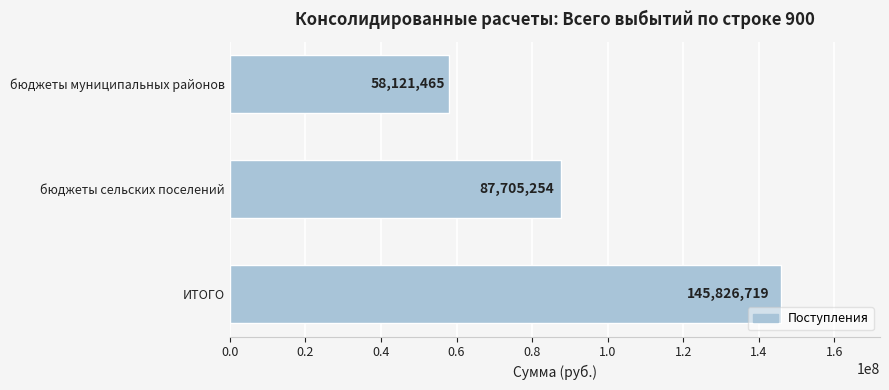

Is it true that the value at бюджеты сельских поселений is 87705254.4?

True